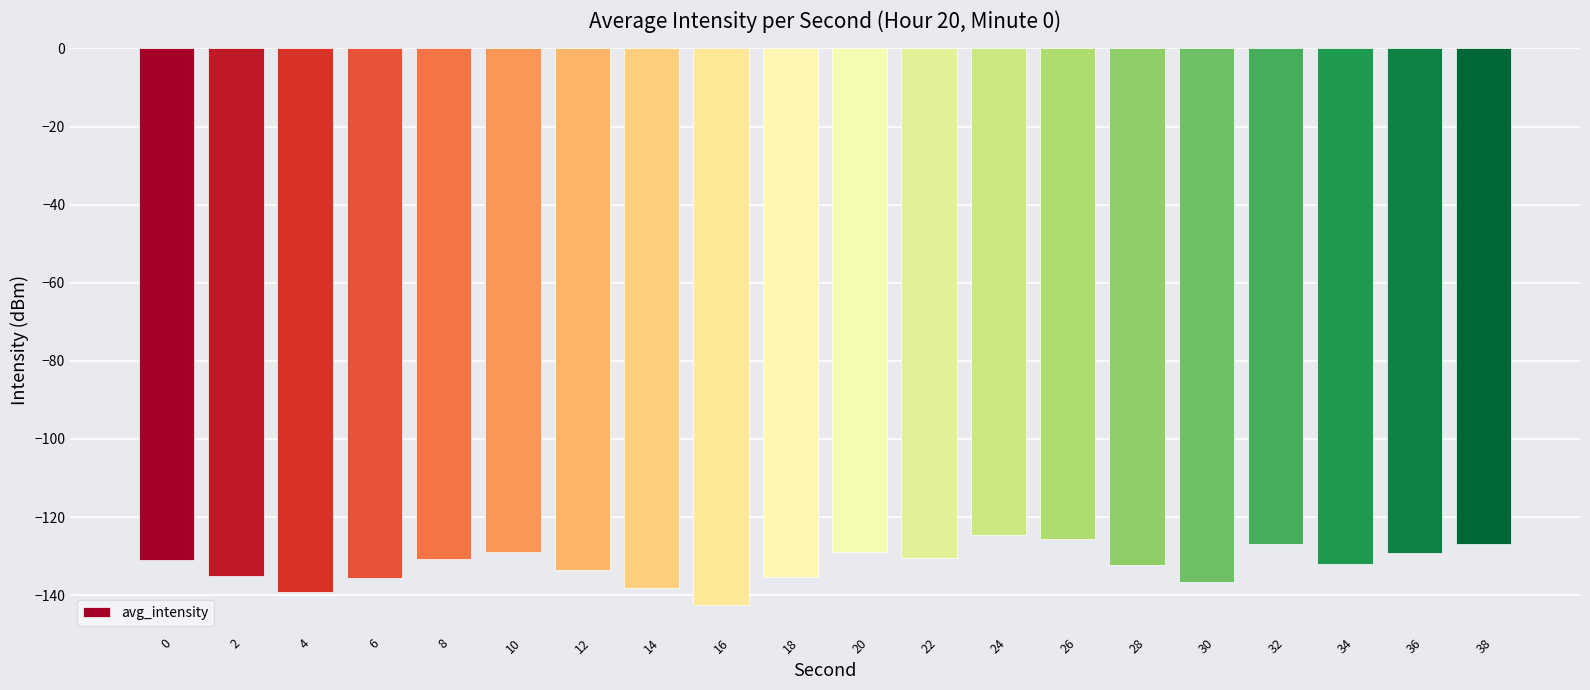

How many distinct data groups are displayed?

1